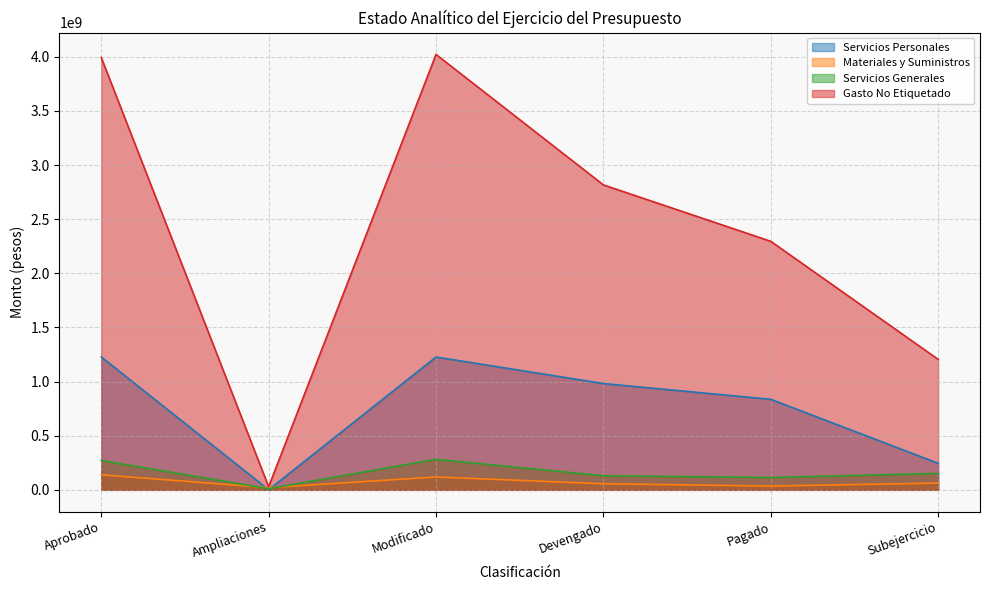

The value of Servicios Personales at Aprobado is 1227546964.0. True or false?

True